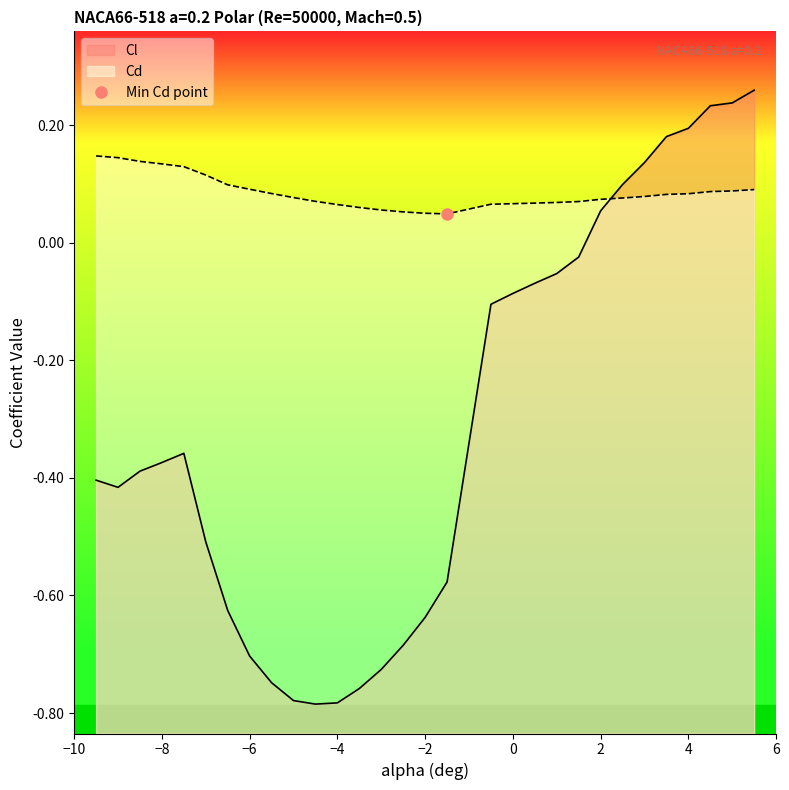

Is it true that Cd equals 0.1 at -5.0?

True